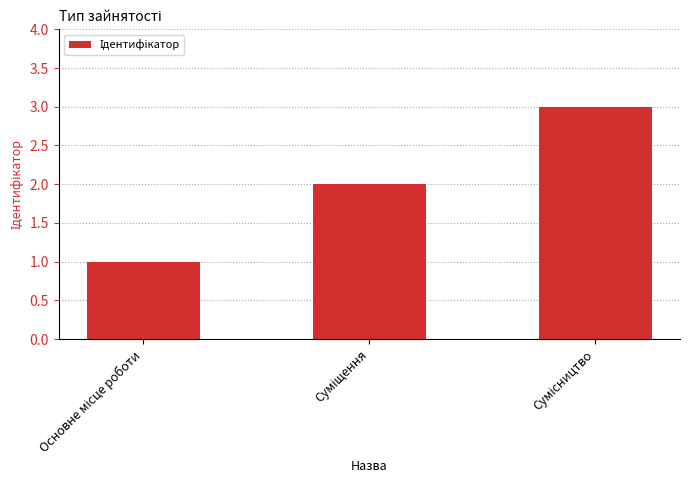

What is the sum of all values?

6